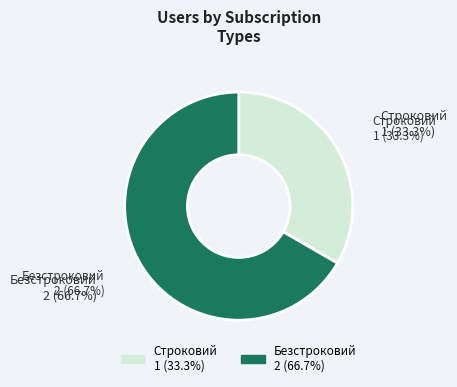

Which category has the biggest portion of the pie?

Безстроковий